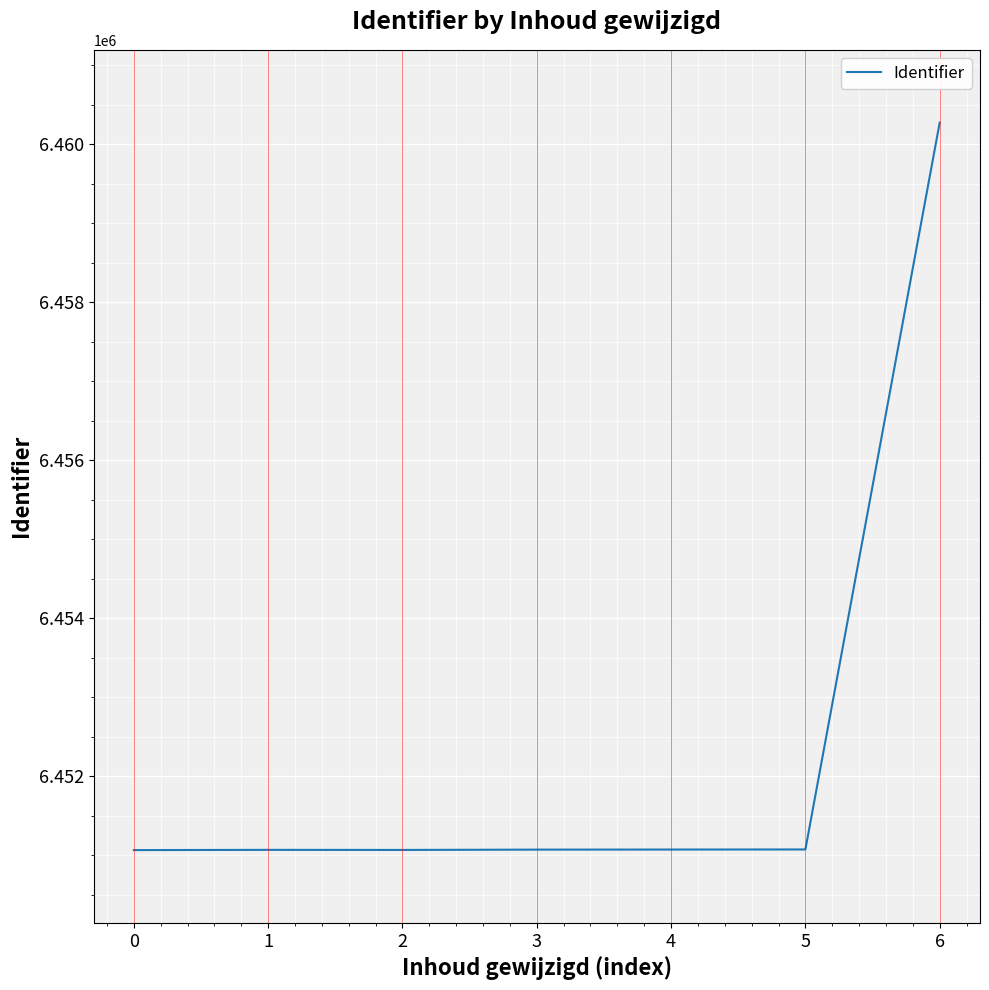

True or false: the data shows 1547832 at 5.

False